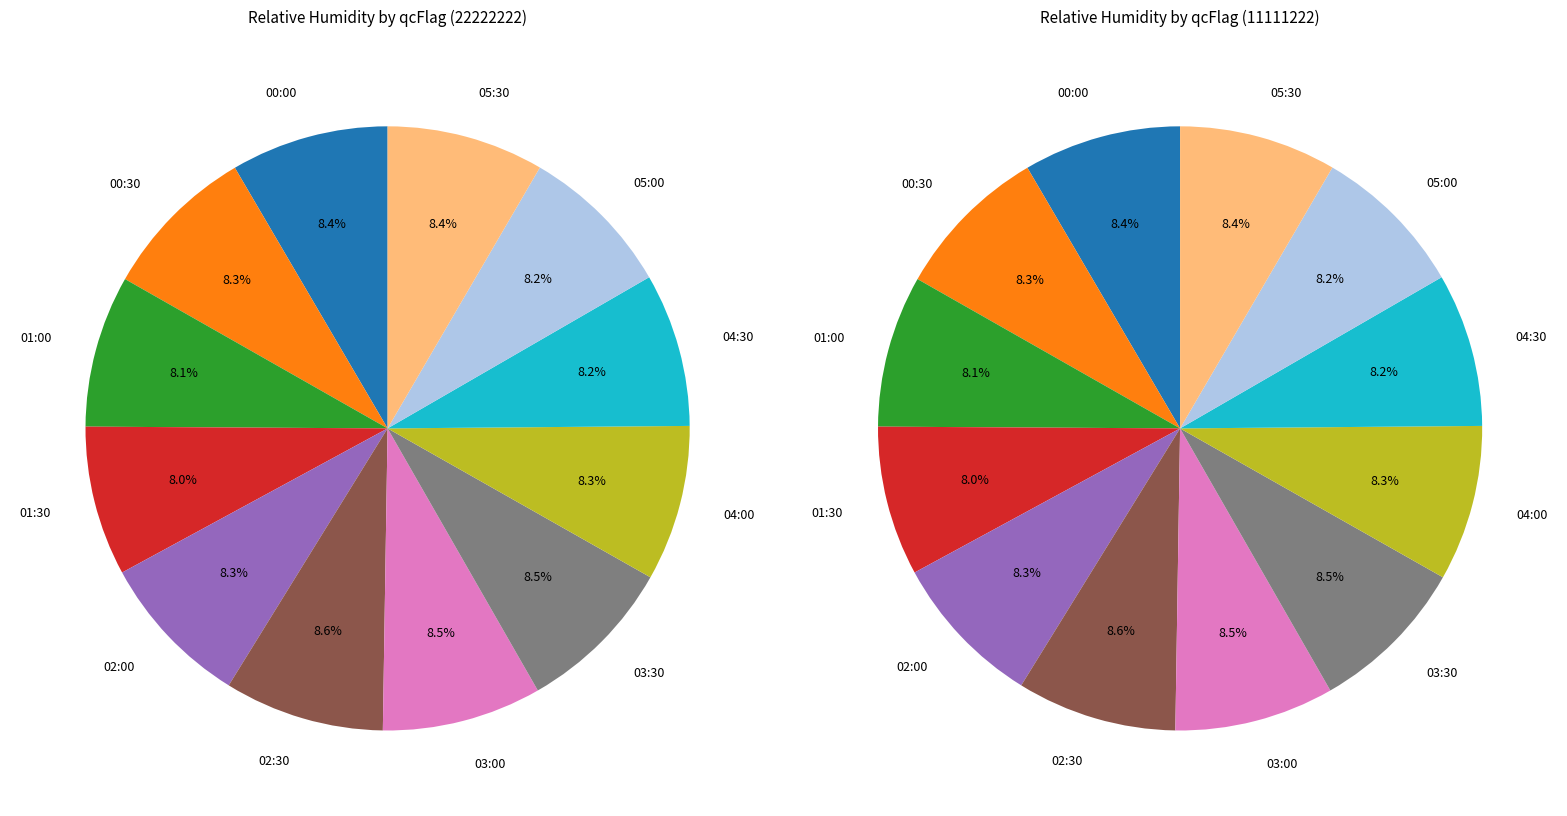

True or false: 11111222 accounts for 1% of the total.

False